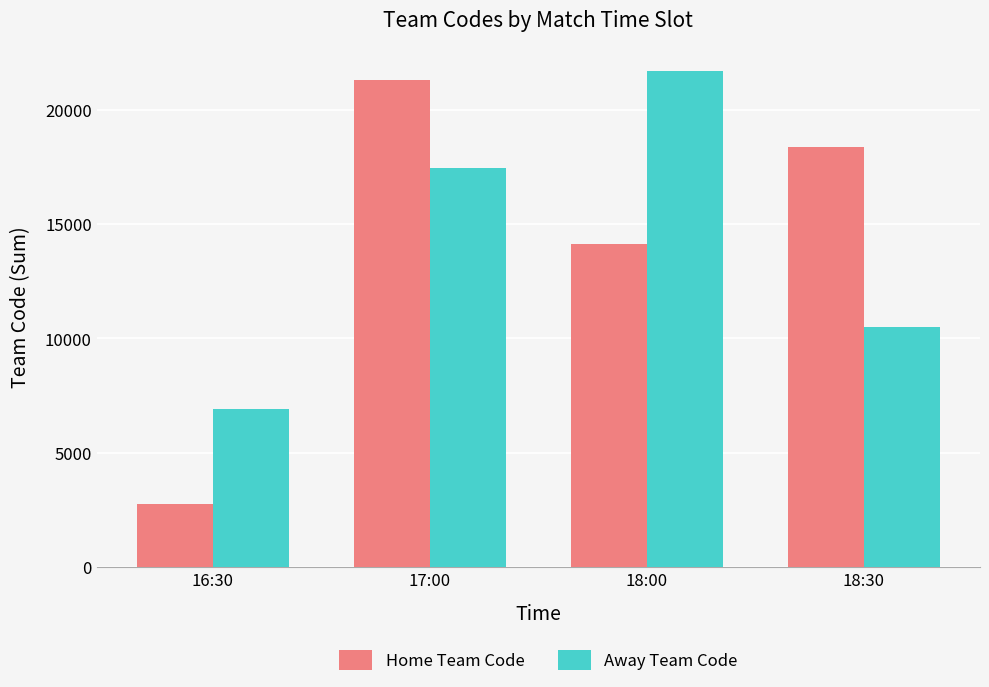

Rank the series by their maximum value, from highest to lowest.

Away Team Code, Home Team Code